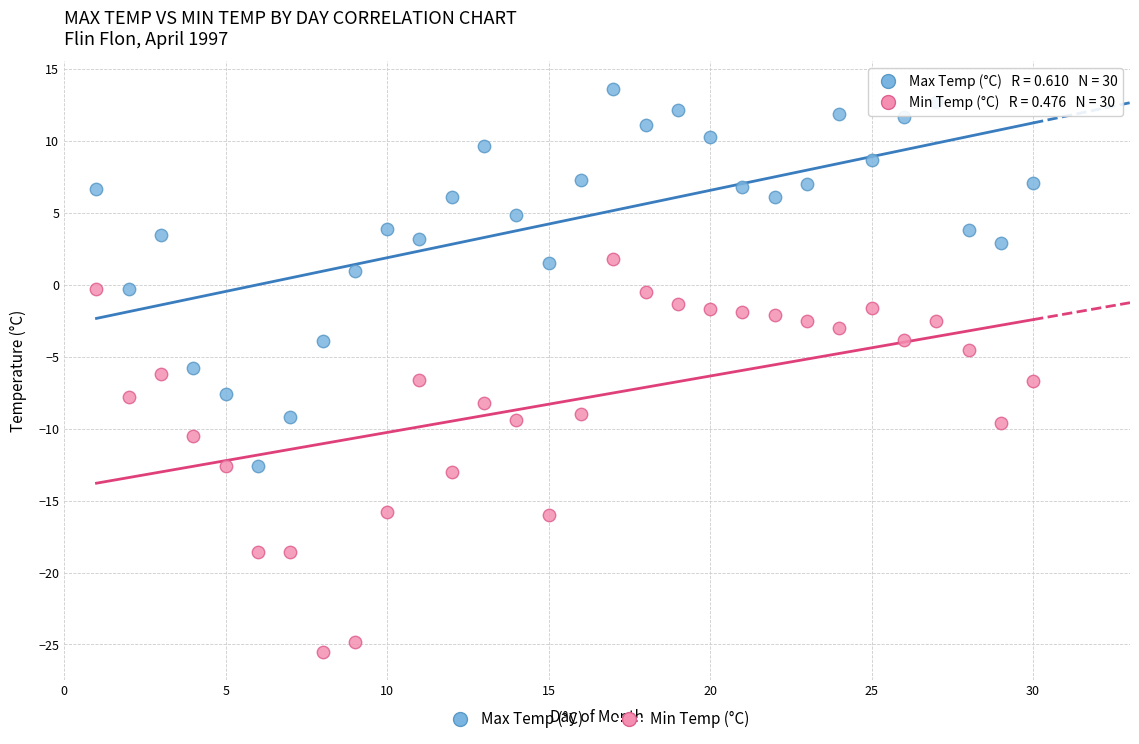

Which series has the widest spread of Y values?

Min Temp (°C)